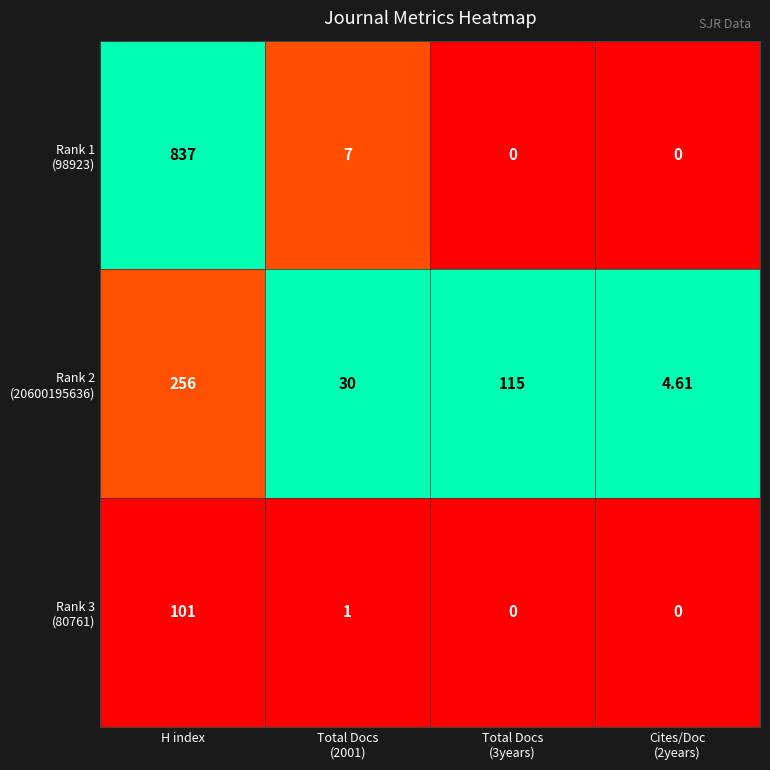

At which category is the sum across all series the highest?

H index